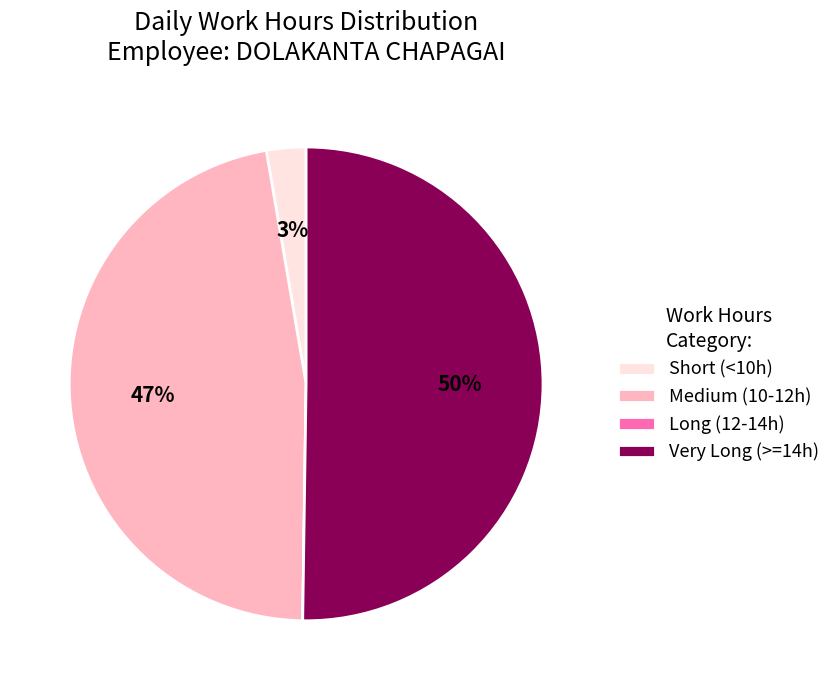

Which category has the biggest portion of the pie?

Very Long (>=14h)